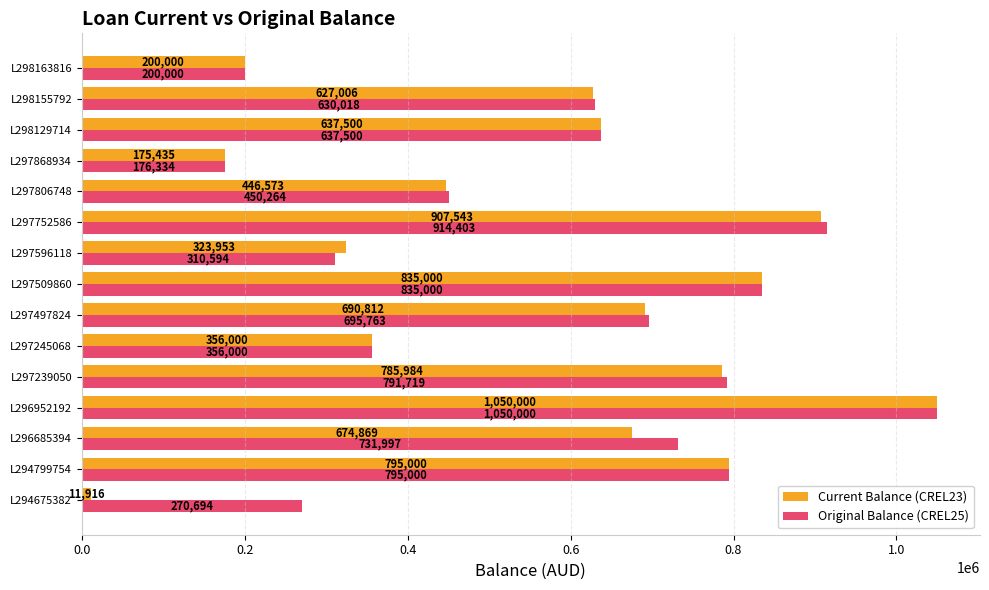

List the series in order of their overall mean, highest first.

Original Balance (CREL25), Current Balance (CREL23)